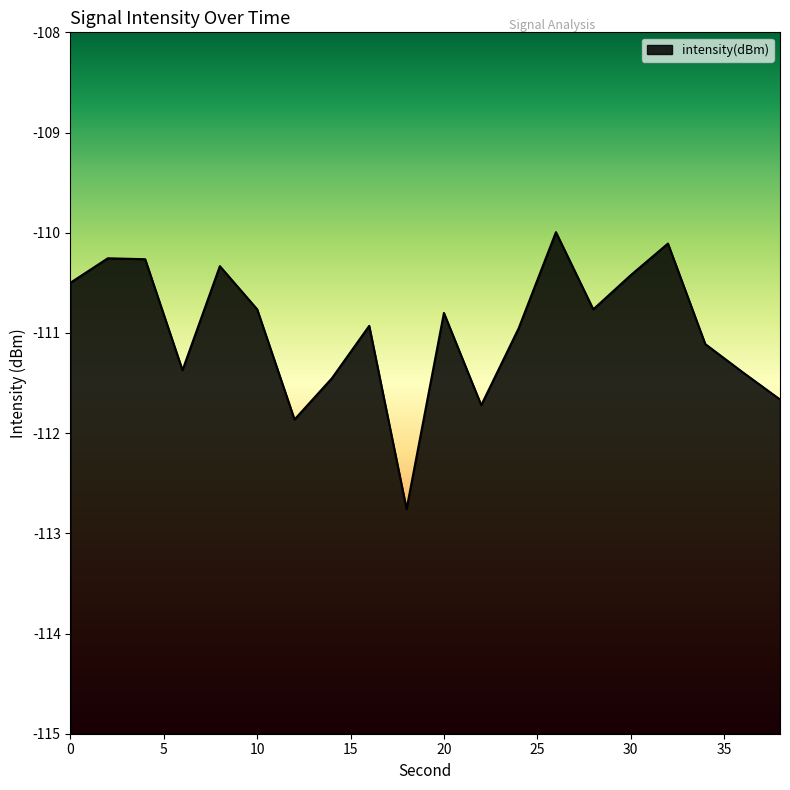

What is the sum of all values?

-2219.4